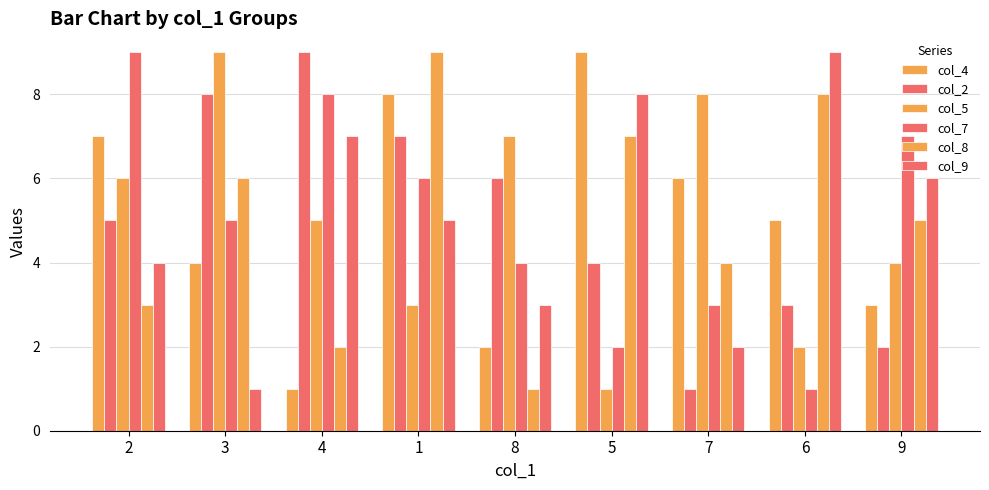

What is the sum of all col_2 values?

45